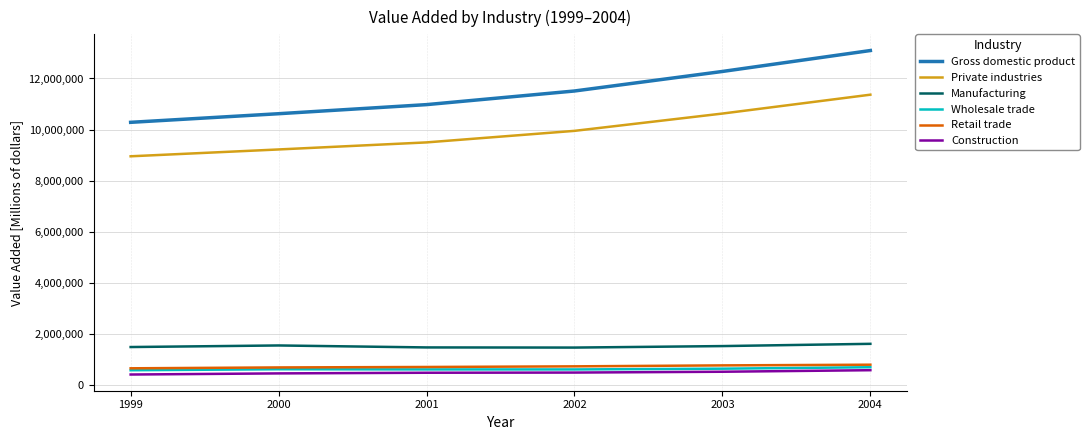

How many lines are shown in the chart?

6